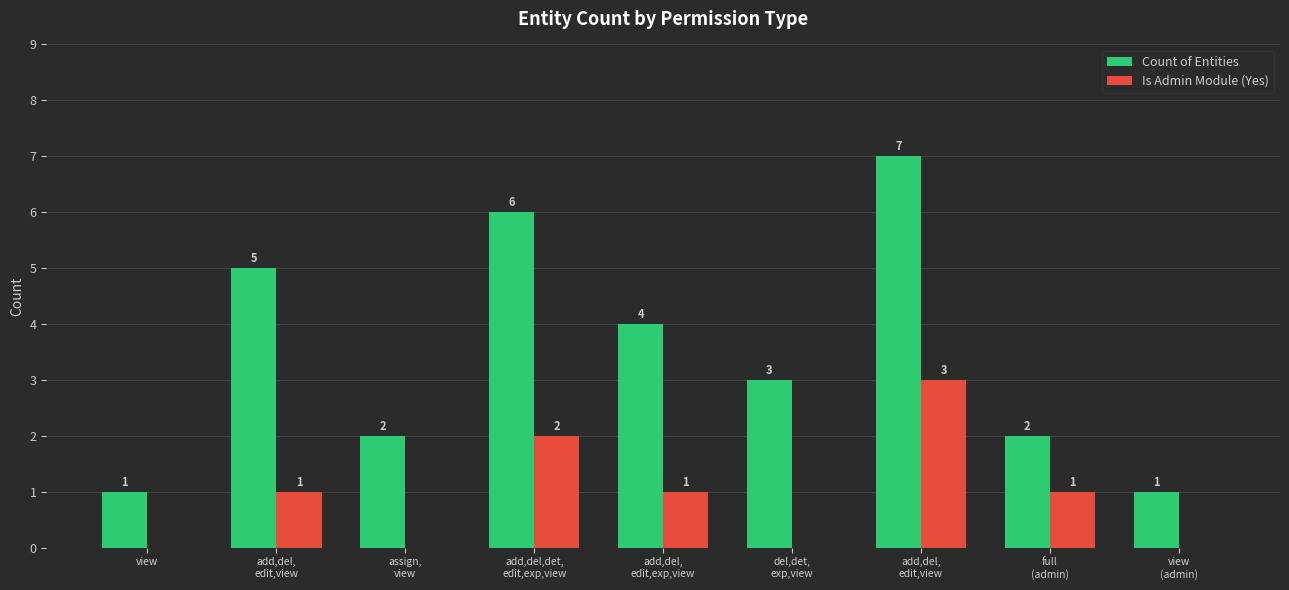

Count the number of categories in the chart.

9